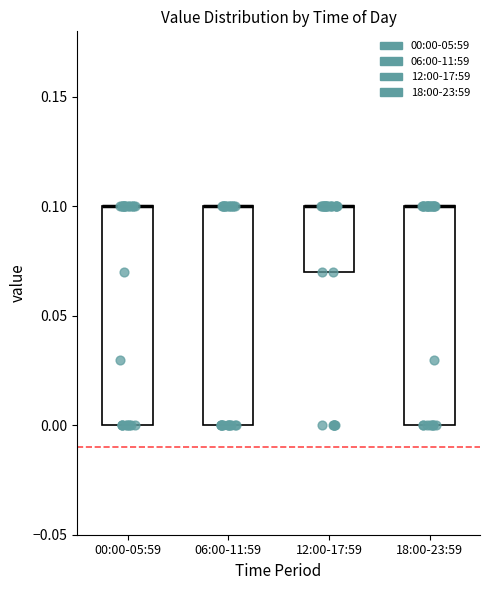

Reading left to right, read every box against the y-axis: the position of its median line, the range the box covers, and the ends of its whiskers. The values are not printed on the chart, so give them approximately, as read against the axis.

00:00-05:59: median 0.10 (drawn on the box's upper edge), box 0.00 to 0.10, whiskers 0.00 to 0.10
06:00-11:59: median 0.10 (drawn on the box's upper edge), box 0.00 to 0.10, whiskers 0.00 to 0.10
12:00-17:59: median 0.10 (drawn on the box's upper edge), box 0.07 to 0.10, whiskers 0.07 to 0.10
18:00-23:59: median 0.10 (drawn on the box's upper edge), box 0.00 to 0.10, whiskers 0.00 to 0.10